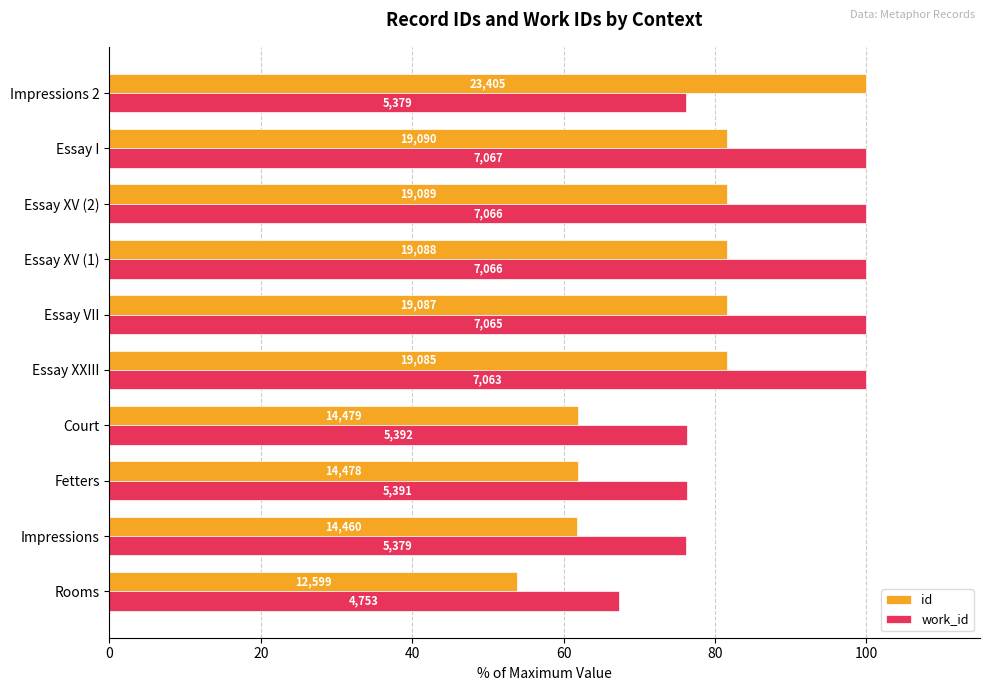

Which series has the largest total across all categories?

work_id